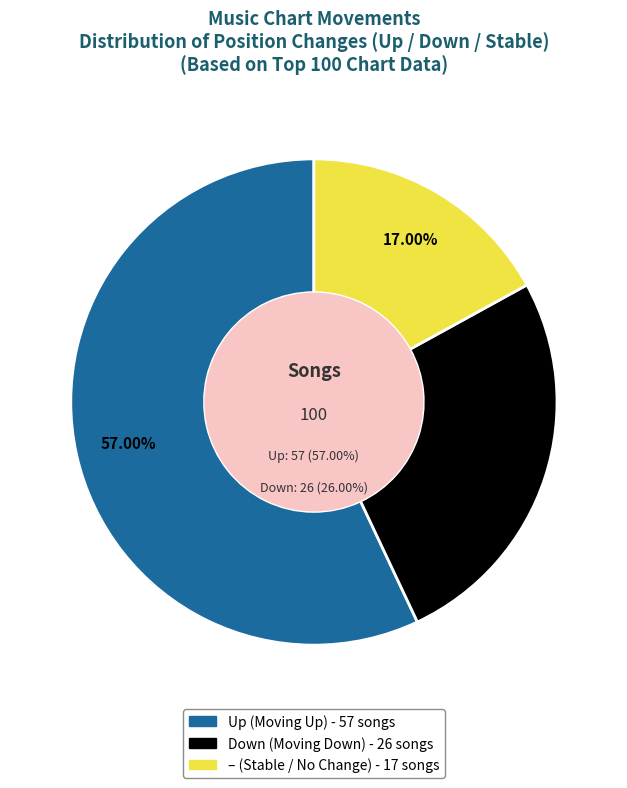

To the nearest percent, what portion does - represent?

17%